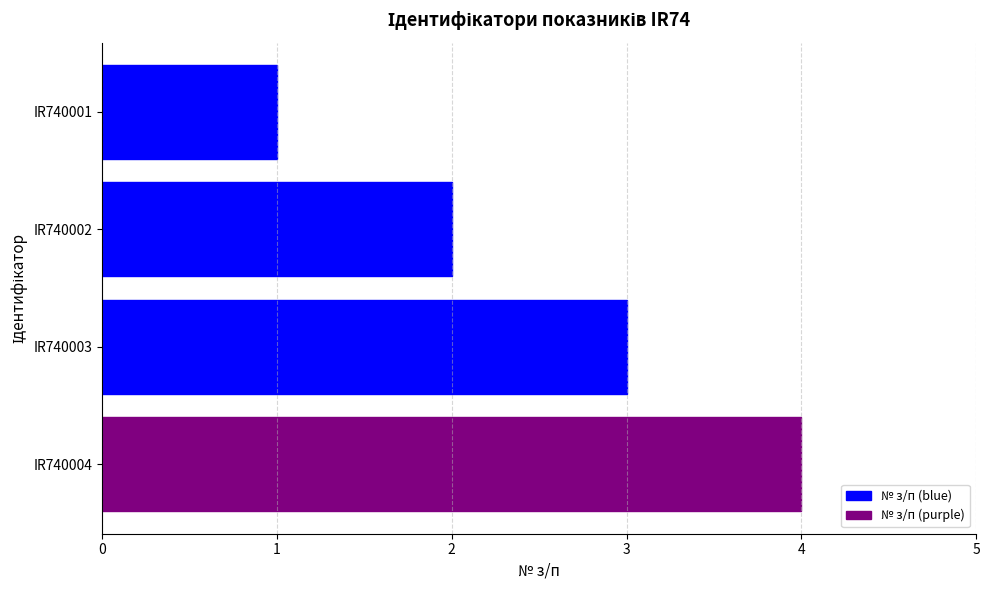

Is it true that the value at IR740003 is 3?

True